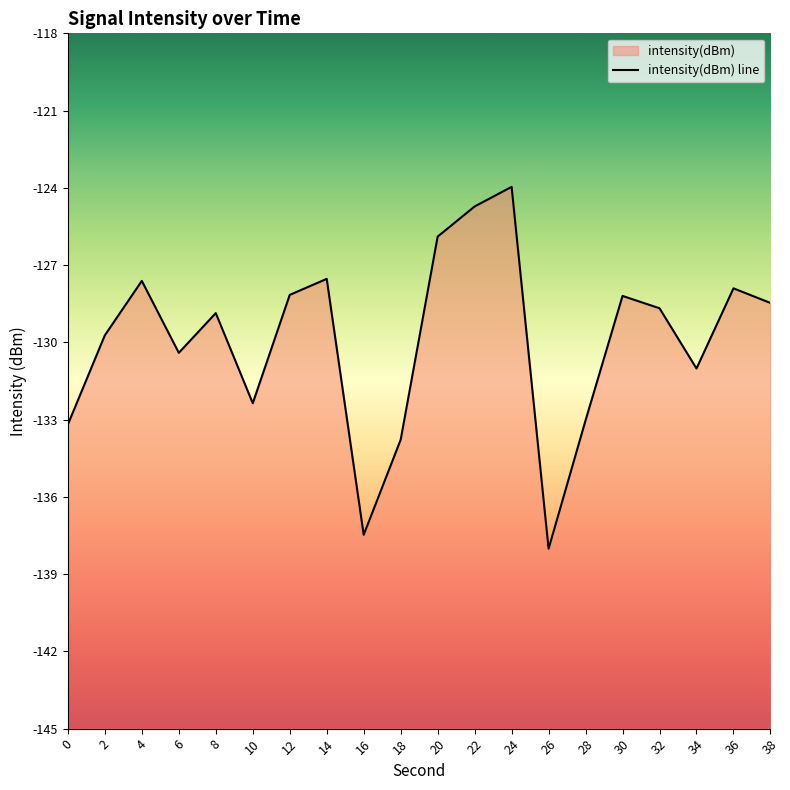

Reading left to right, extract all data points from this chart.

-133.2	-129.7	-127.6	-130.4	-128.9	-132.4	-128.2	-127.5	-137.5	-133.8	-125.9	-124.7	-124.0	-138.0	-133.0	-128.2	-128.7	-131.0	-127.9	-128.5